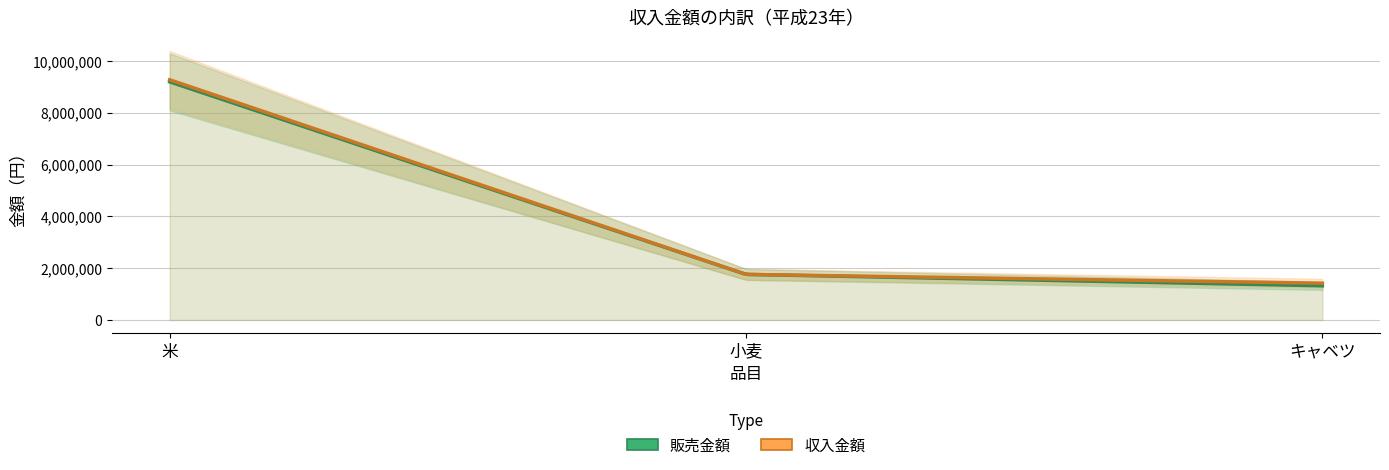

At which category does the chart reach its peak across all series?

米